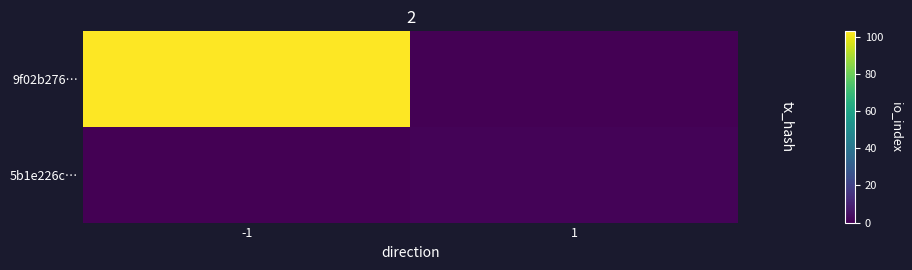

Reading right to left, list all the values displayed in this chart.

9f02b276…: 1=0	-1=103
5b1e226c…: 1=1	-1=0